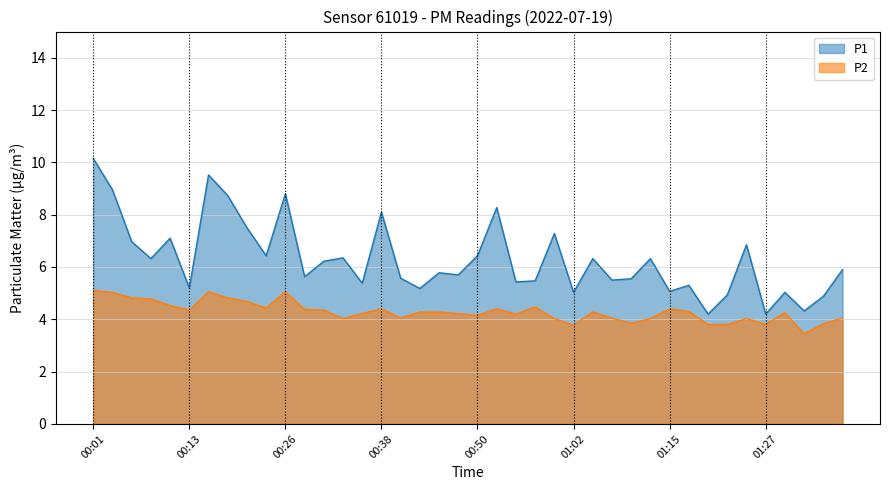

What position from the right is 00:50?

20